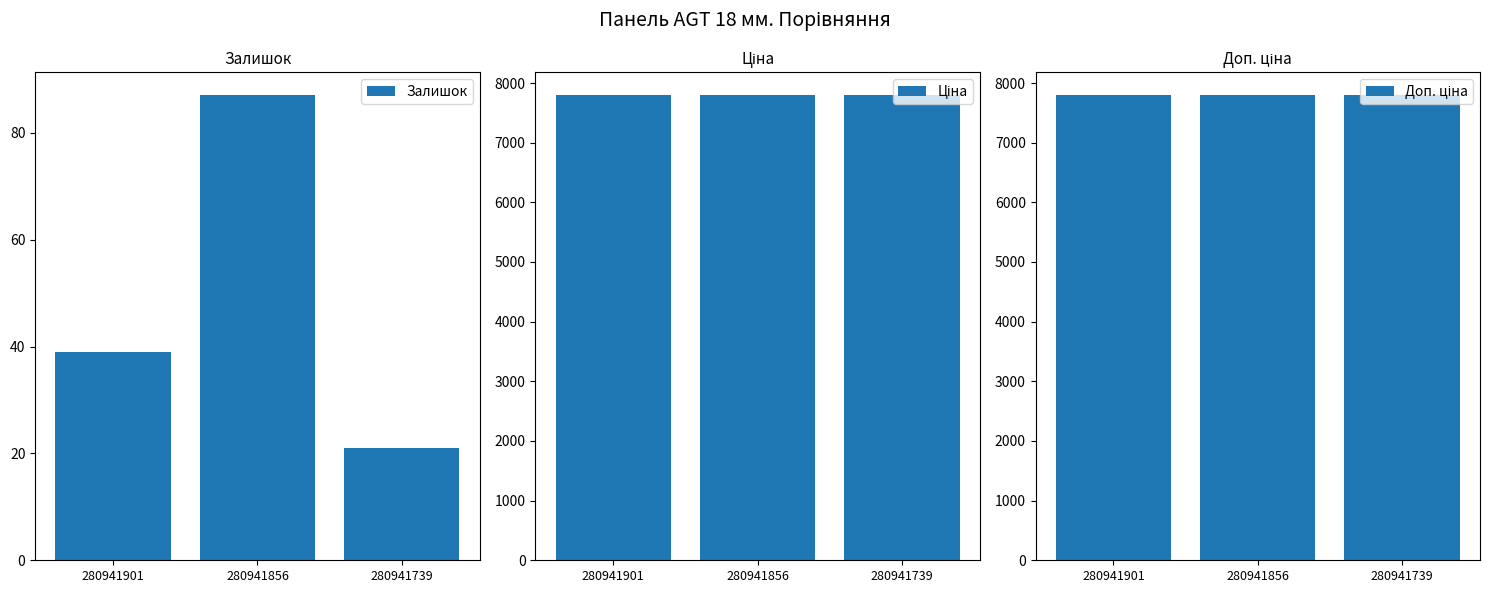

What is the greatest value displayed?

7792.9